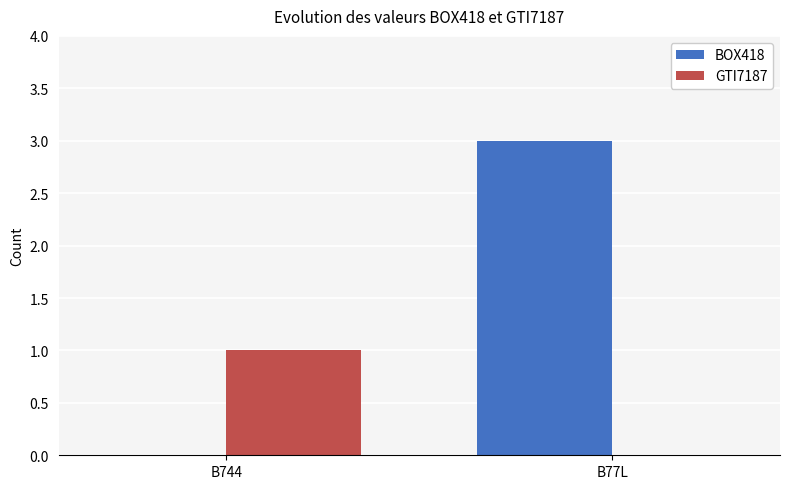

What is the sum of the BOX418 values at B77L and B744?

3